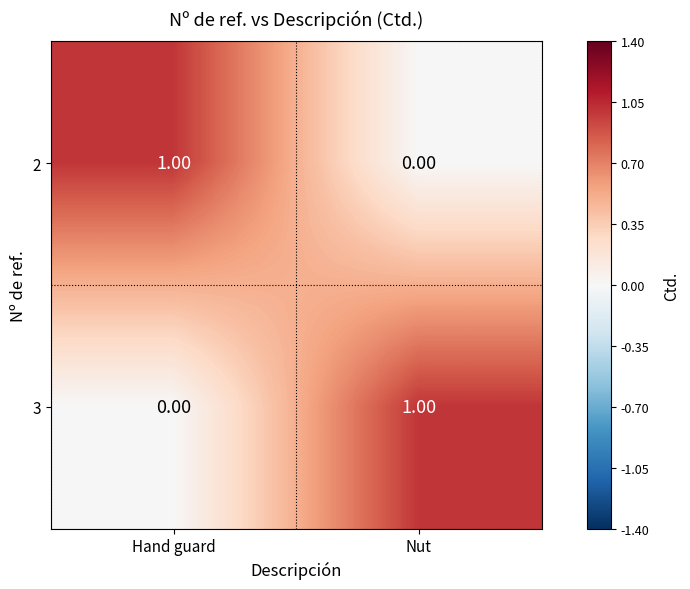

At which label is 3 closest to 0?

Hand guard